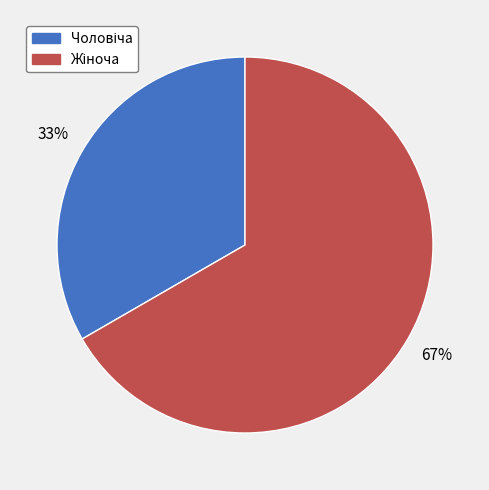

Does any single category account for the majority?

Yes